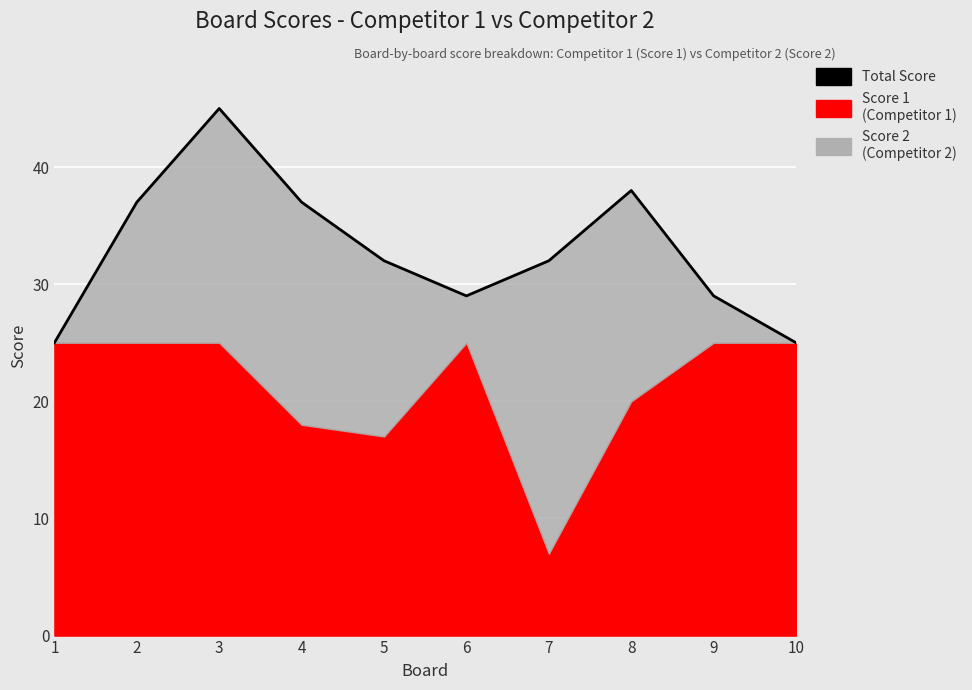

How many lines are shown in the chart?

1